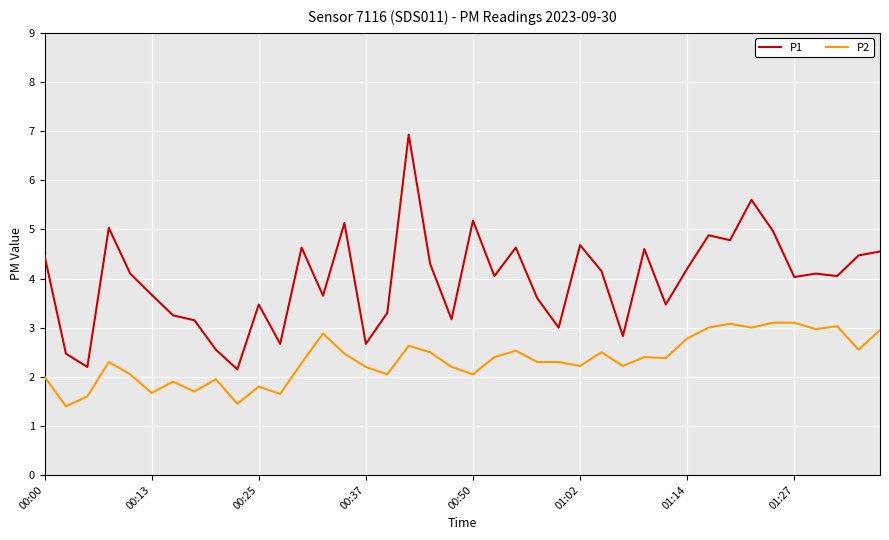

What are all the series names shown in the legend?

P1, P2